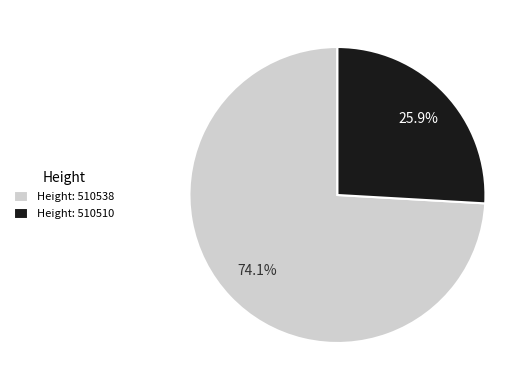

Which slice represents more than half of the pie?

Height: 510538